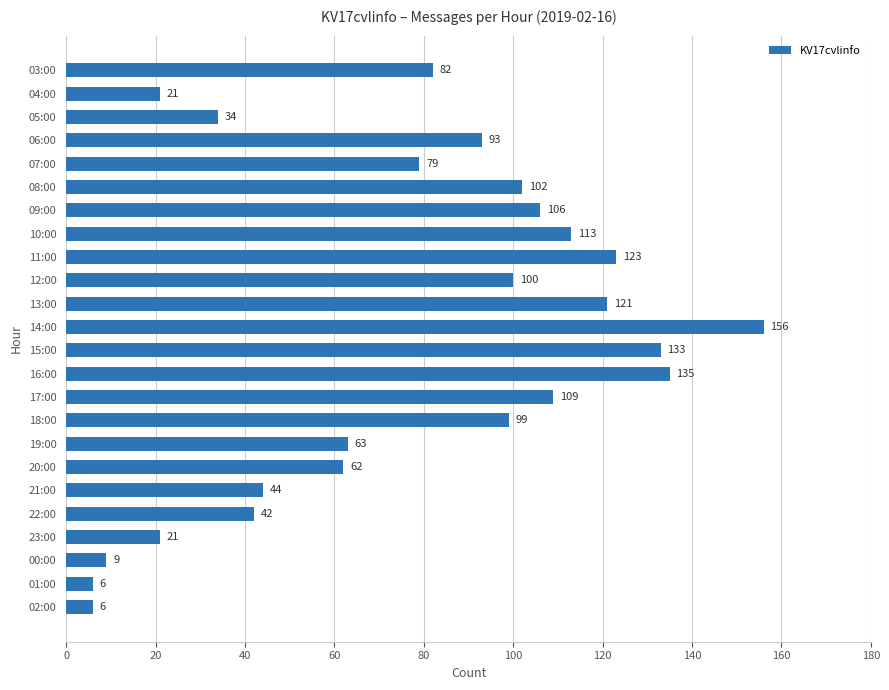

What is the minimum value shown in the chart?

6